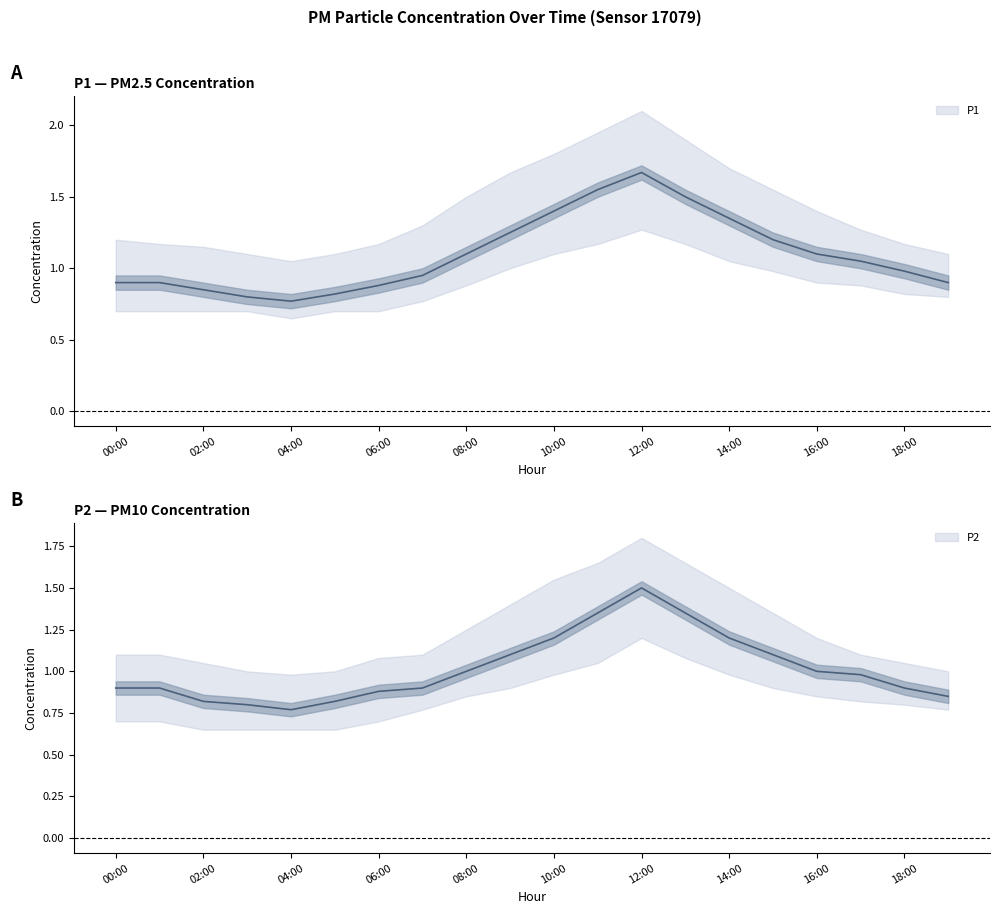

What is the minimum value shown in the chart?

0.7